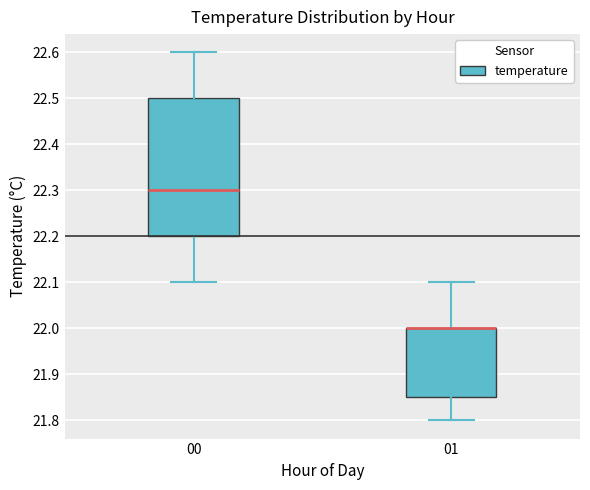

Reading left to right, transcribe this box plot: for each box, give where its median line is, the range the box spans, and where its two whiskers end, as read against the y-axis. The values are not printed on the chart, so give them approximately, as read against the axis.

00: median 22.30, box 22.20 to 22.50, whiskers 22.10 to 22.60
01: median 22.00 (drawn on the box's upper edge), box 21.85 to 22.00, whiskers 21.80 to 22.10